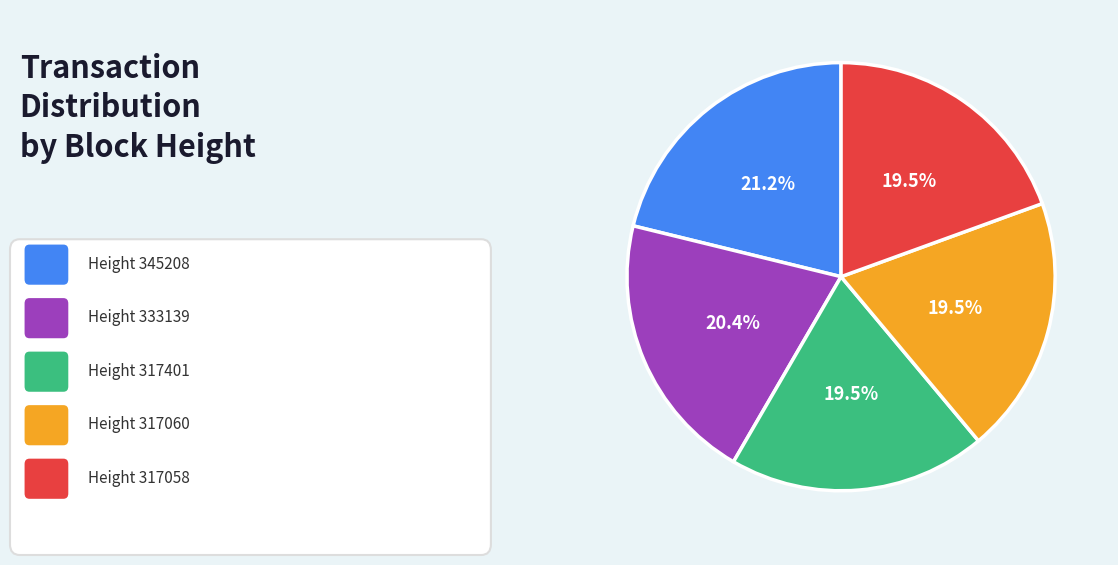

Is there a majority slice in this chart?

No